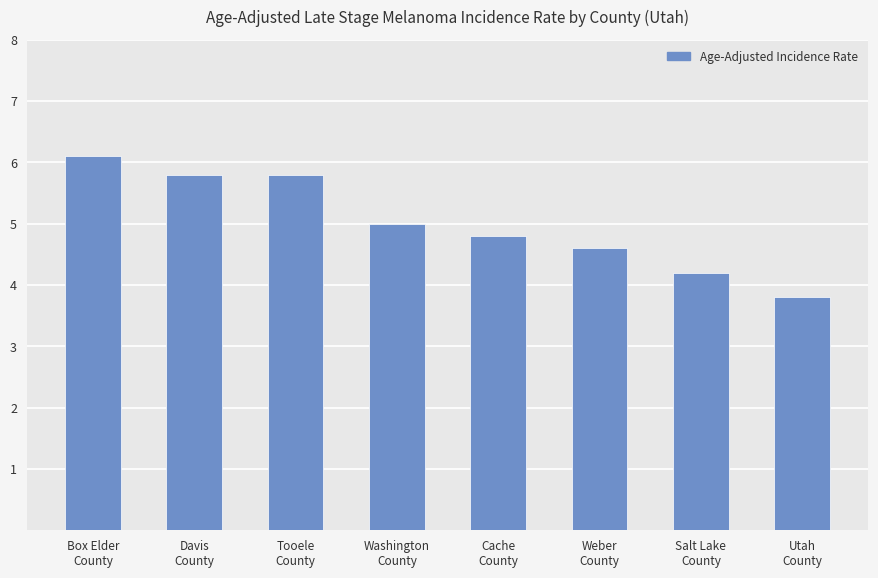

Does the chart contain any negative values?

No